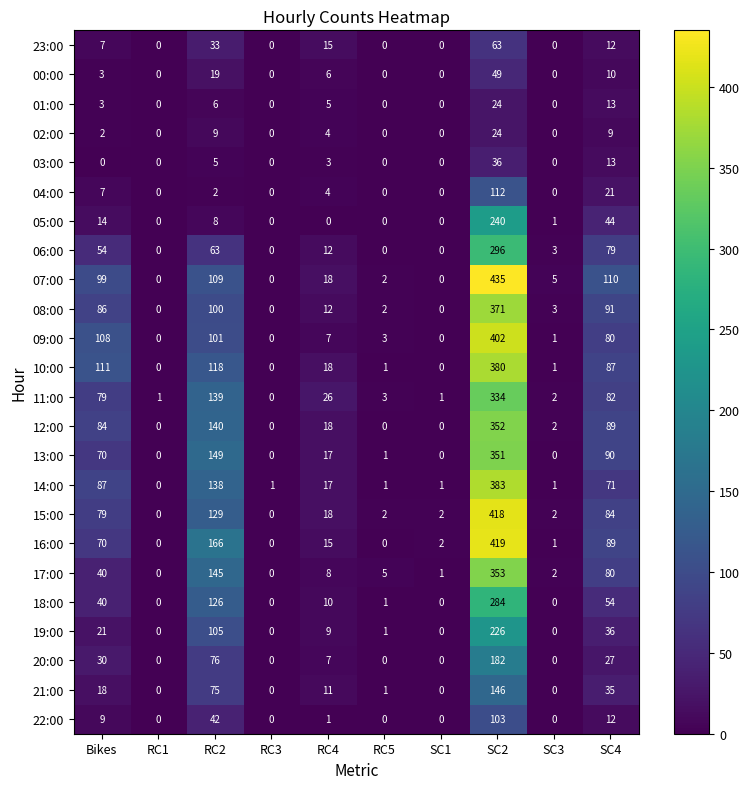

At how many categories does at least one series exceed 425?

1